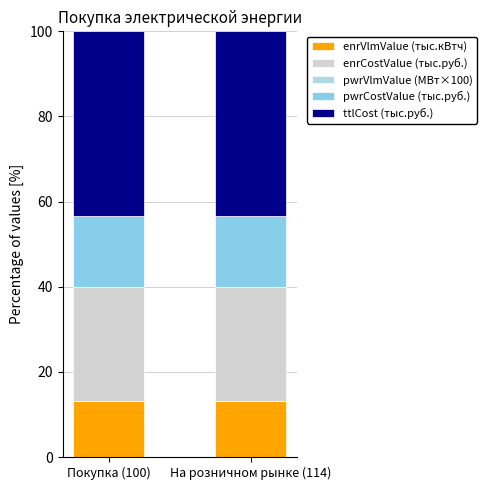

How many series are shown in this chart?

5